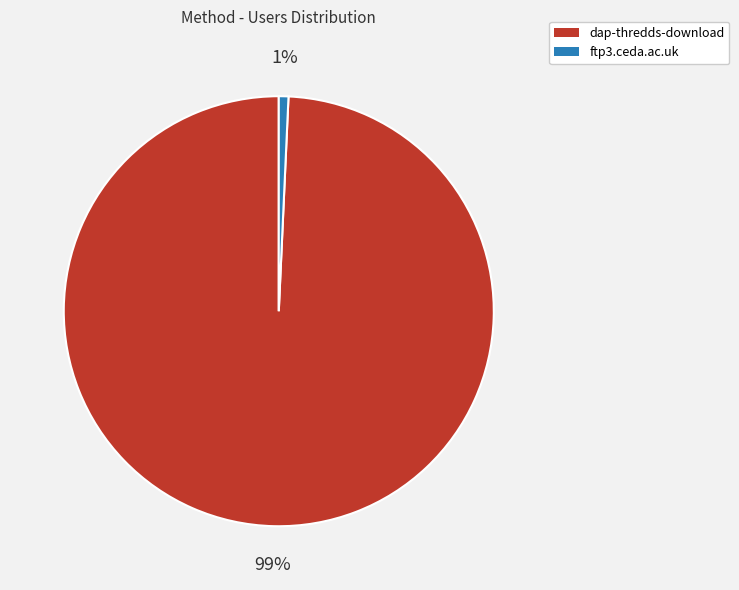

The ftp3.ceda.ac.uk slice represents 11% of the pie. True or false?

False